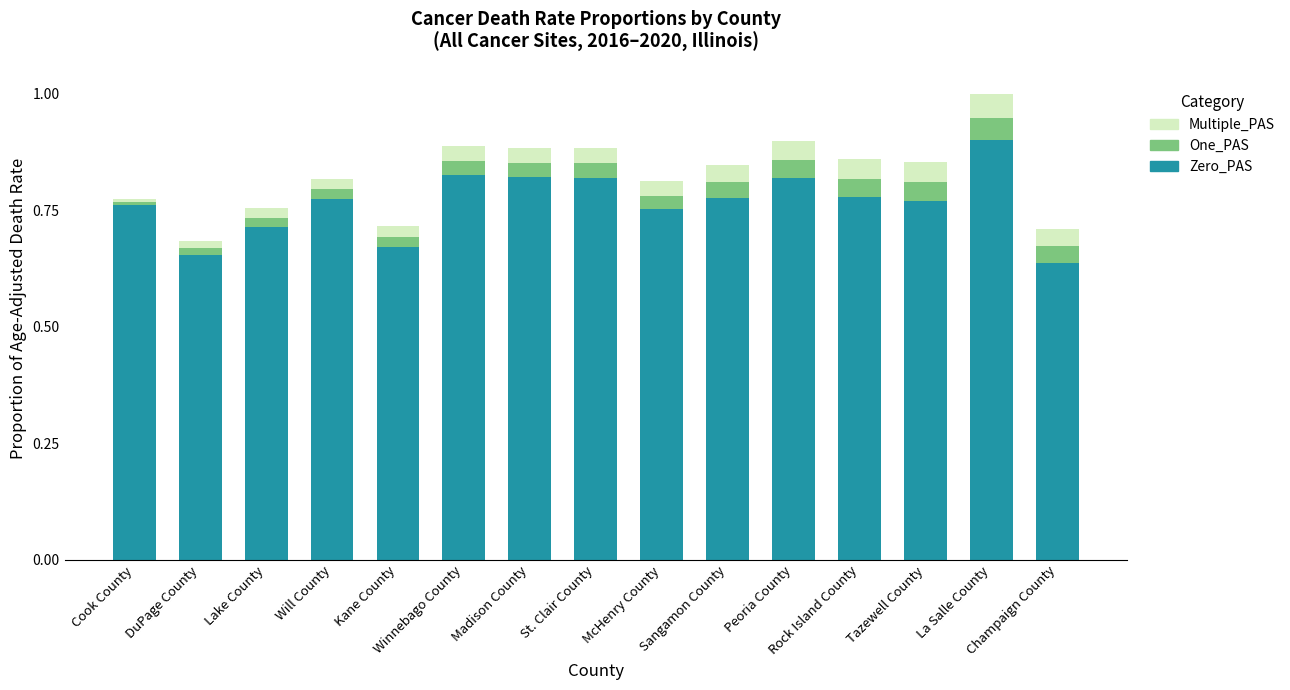

Are the bars horizontal?

No